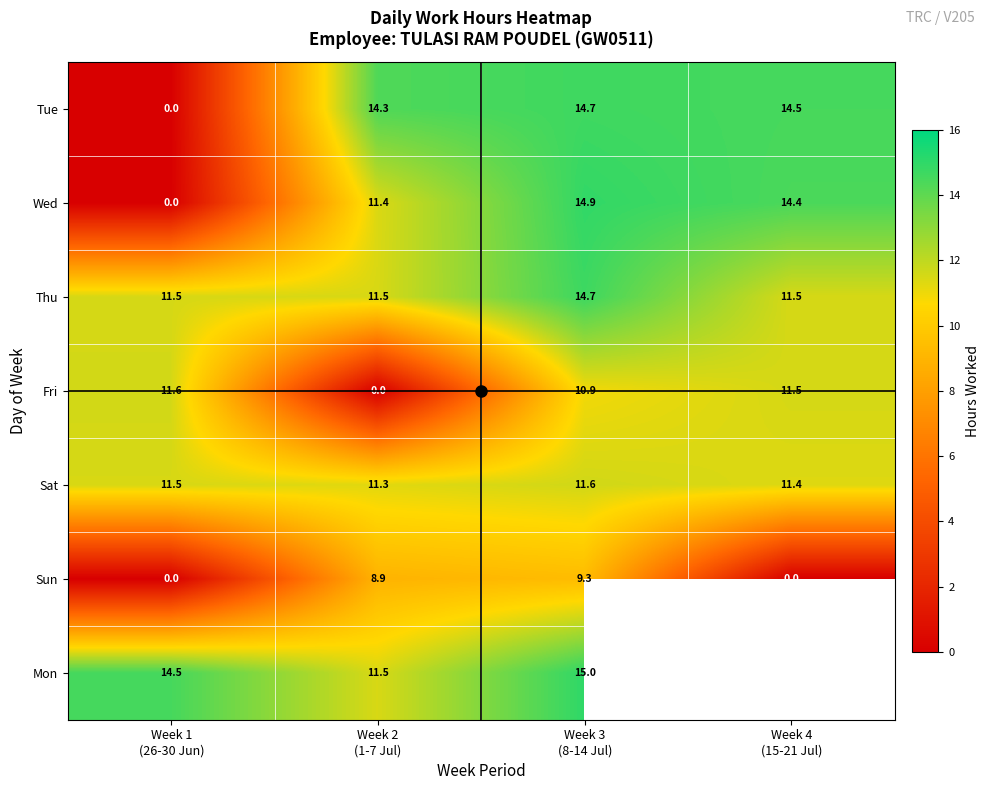

What is the highest value of the Wed series?

14.9